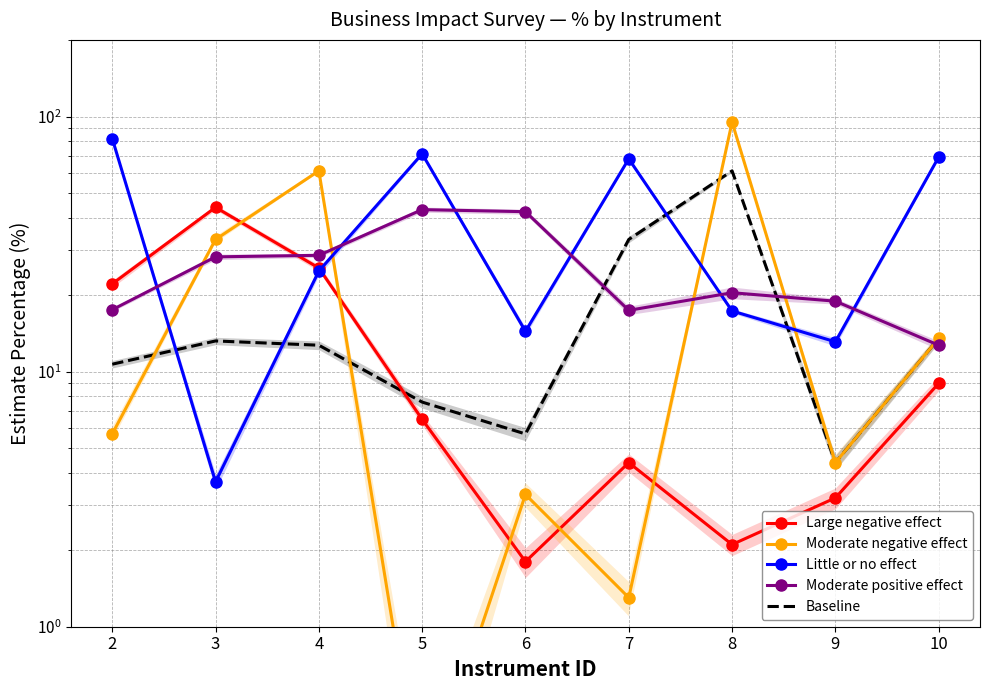

Reading left to right, extract all data points from this chart.

Large negative effect: 22.1	44.1	25.5	6.5	1.8	4.4	2.1	3.2	9.0
Moderate negative effect: 5.7	33.0	61.3	0.2	3.3	1.3	95.2	4.4	13.5
Little or no effect: 82.1	3.7	24.8	71.5	14.4	68.3	17.3	13.1	69.4
Moderate positive effect: 17.5	28.2	28.6	43.2	42.4	17.4	20.4	18.9	12.7
Baseline: 10.7	13.2	12.7	7.6	5.7	33.0	61.3	4.4	13.5